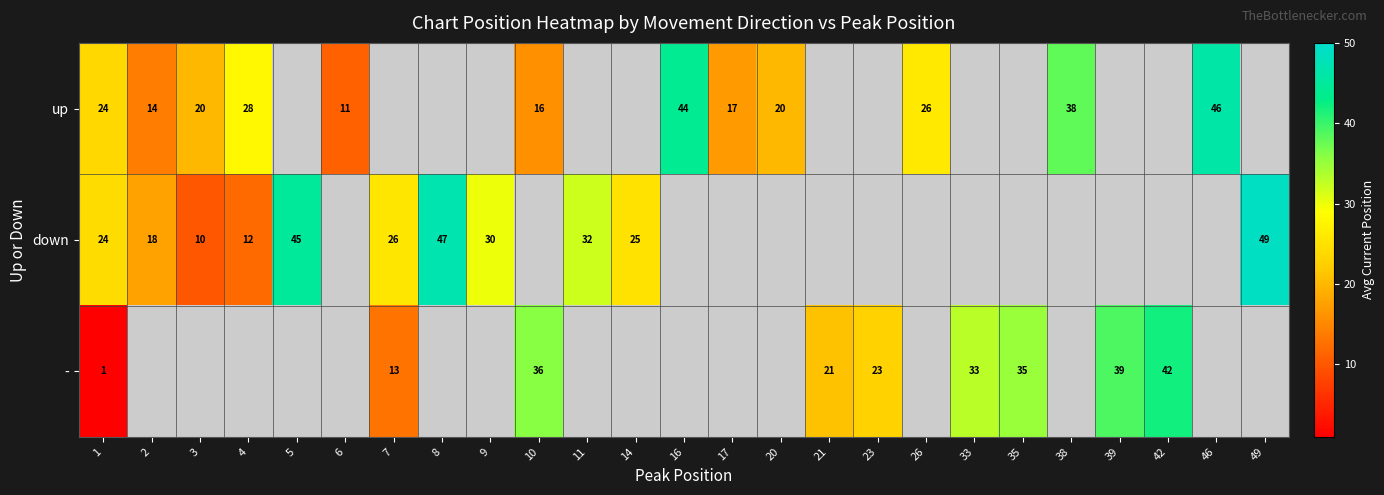

How many distinct data groups are displayed?

3